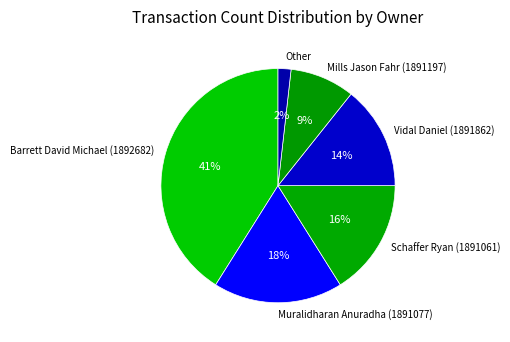

Count the number of slices in the pie.

6